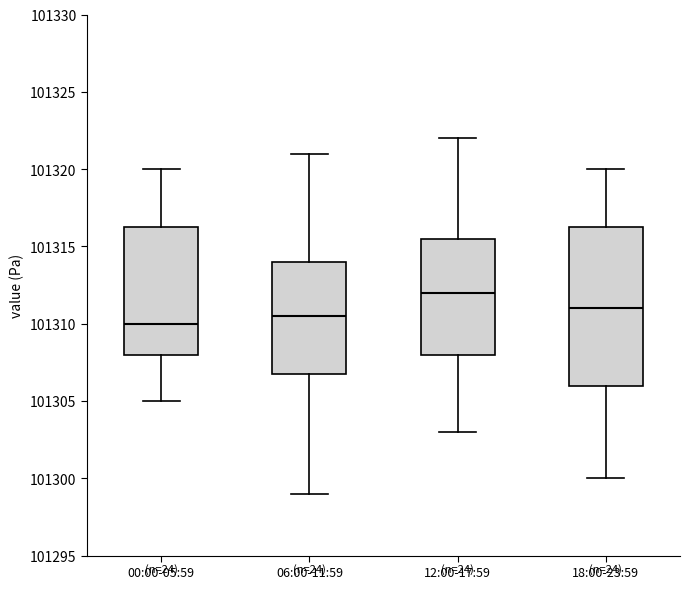

Reading left to right, transcribe this box plot: for each box, give where its median line is, the range the box spans, and where its two whiskers end, as read against the y-axis. The values are not printed on the chart, so give them approximately, as read against the axis.

00:00-05:59: median 101310.0, box 101308.0 to 101316.5, whiskers 101305.0 to 101320.0
06:00-11:59: median 101310.5, box 101307.0 to 101314.0, whiskers 101299.0 to 101321.0
12:00-17:59: median 101312.0, box 101308.0 to 101315.5, whiskers 101303.0 to 101322.0
18:00-23:59: median 101311.0, box 101306.0 to 101316.5, whiskers 101300.0 to 101320.0